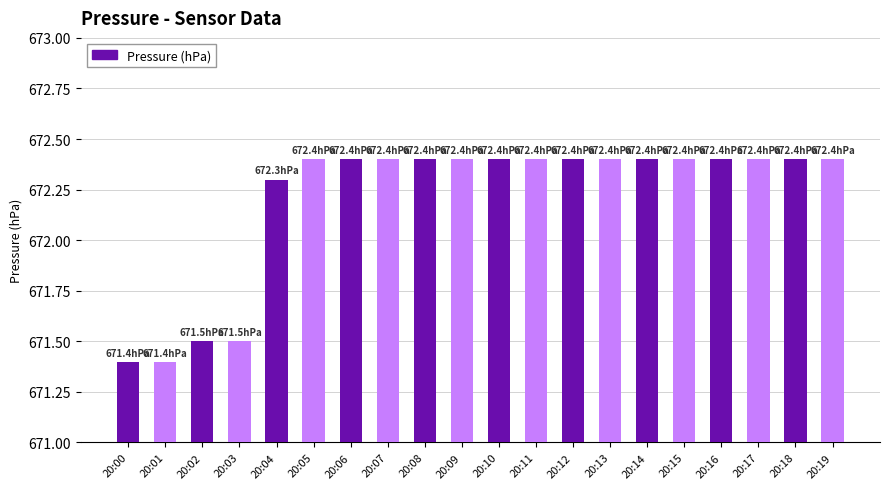

What is the difference between the values at 20:02 and 20:01?

0.1